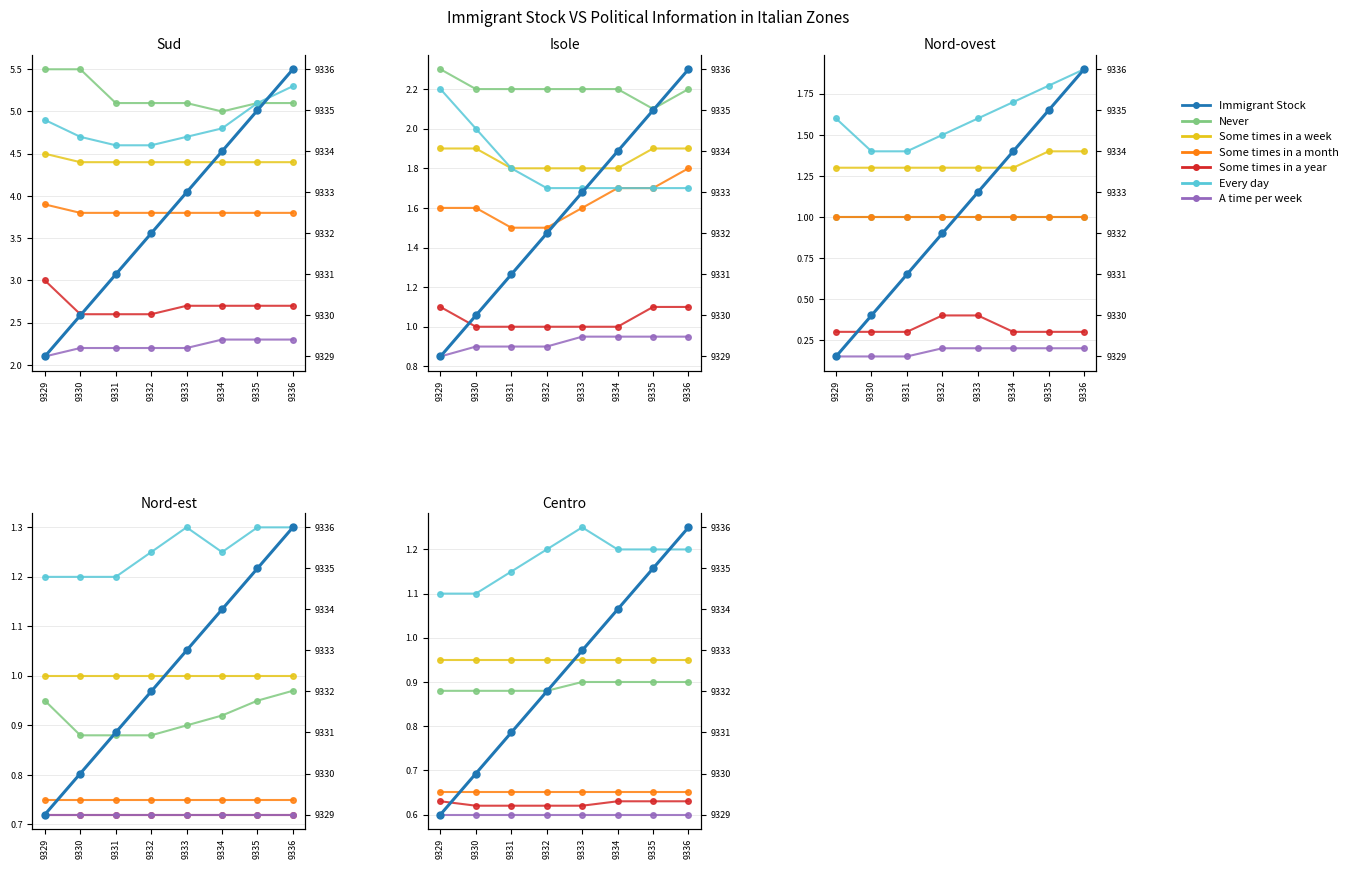

What is the value of the 8th point from the left?

9336